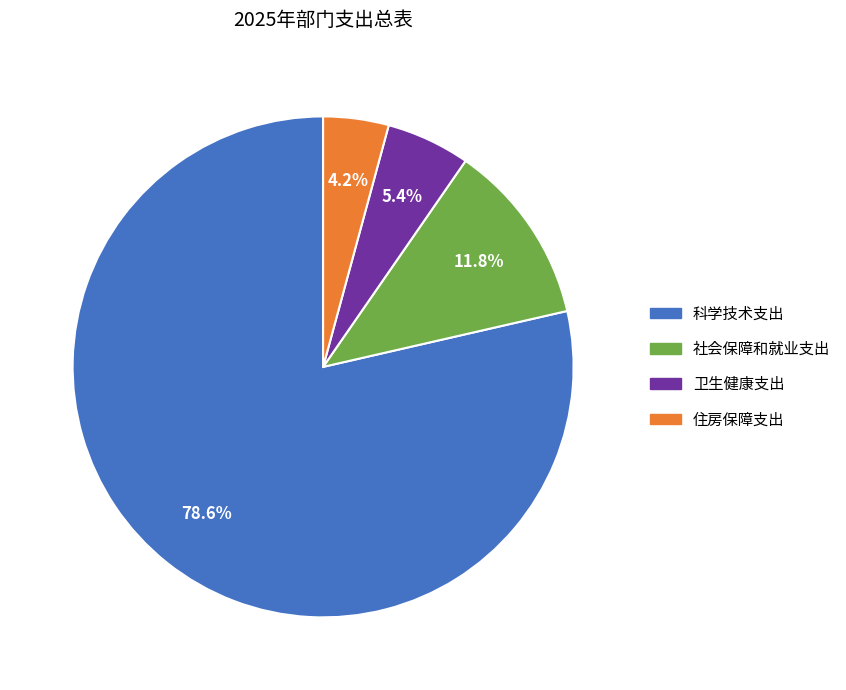

Does 科学技术支出 represent more than half of the total?

Yes